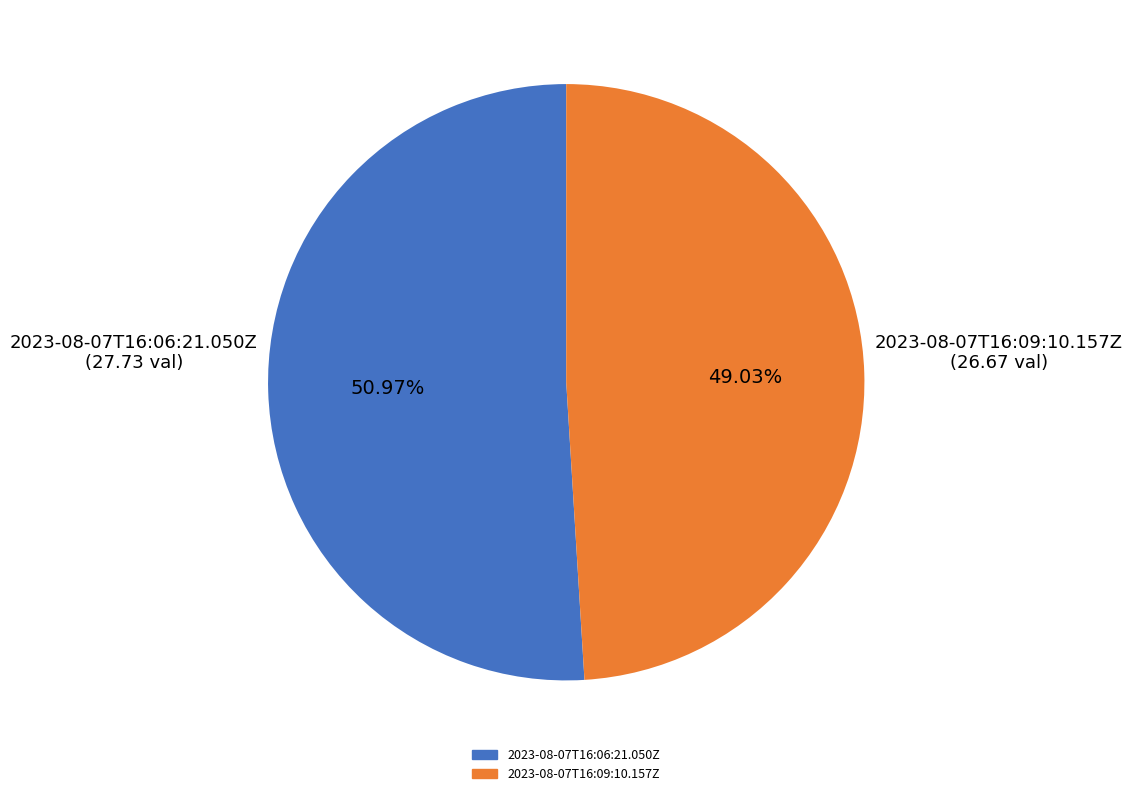

What is the ratio of the value at 2023-08-07T16:06:21.050Z to the value at 2023-08-07T16:09:10.157Z?

1.0